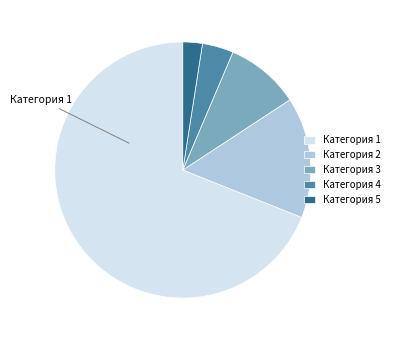

Is the sum of Категория 4 and Категория 1 greater than half?

Yes